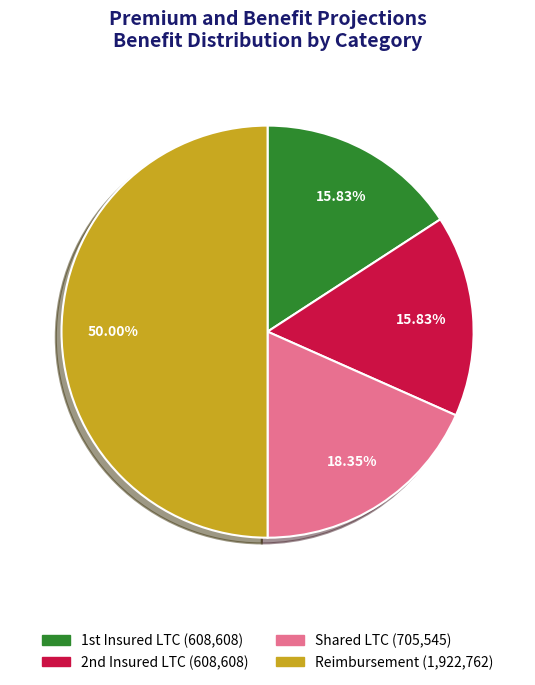

To the nearest percent, what portion does Reimbursement represent?

50%